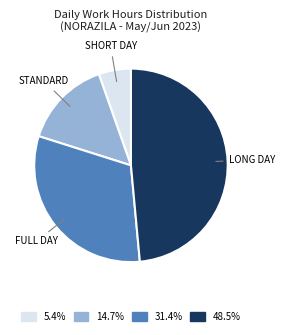

What is the ratio of the value at LONG DAY to the value at SHORT DAY?

9.0